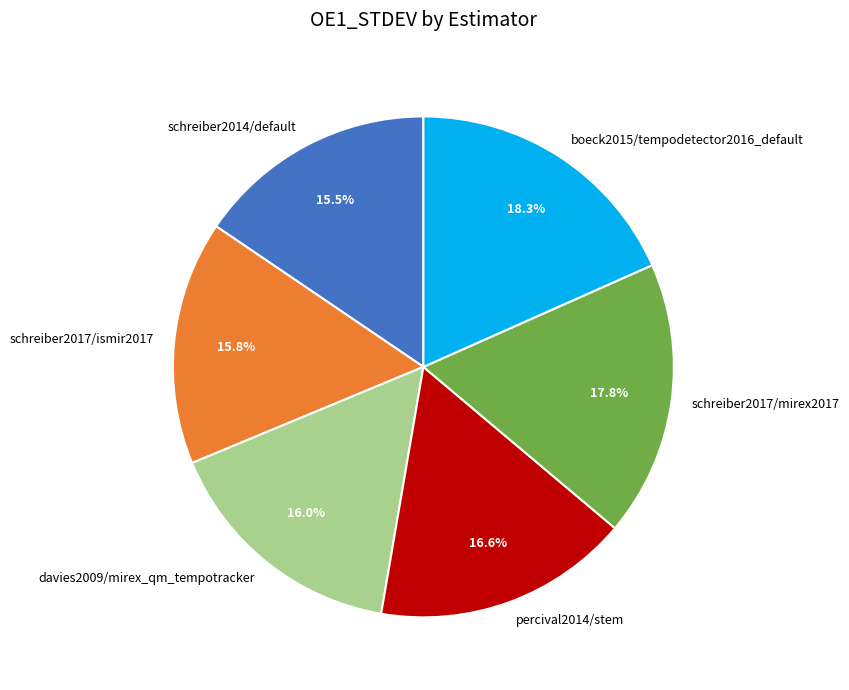

To the nearest percent, what is the difference between the largest and smallest slice percentages?

3%